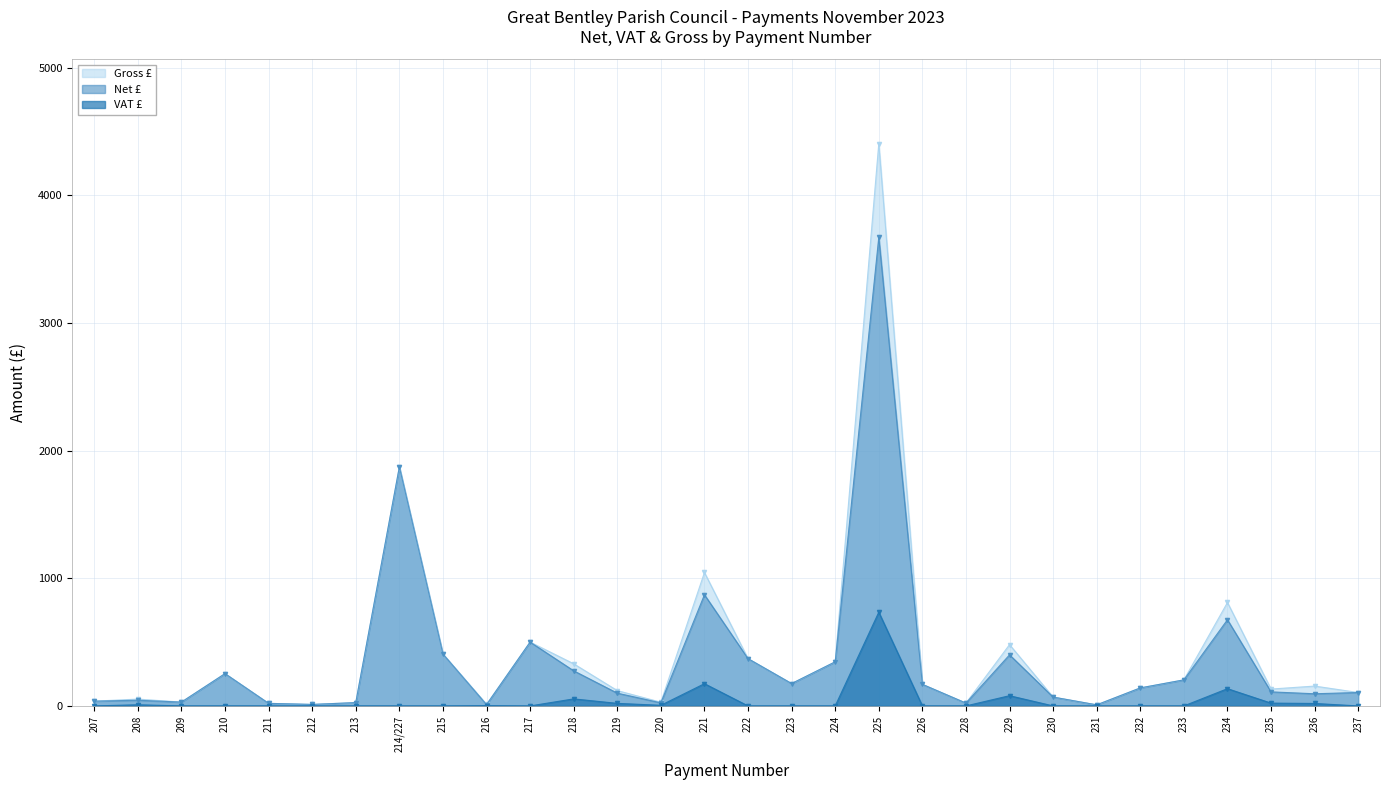

Count the number of data series in this chart.

3